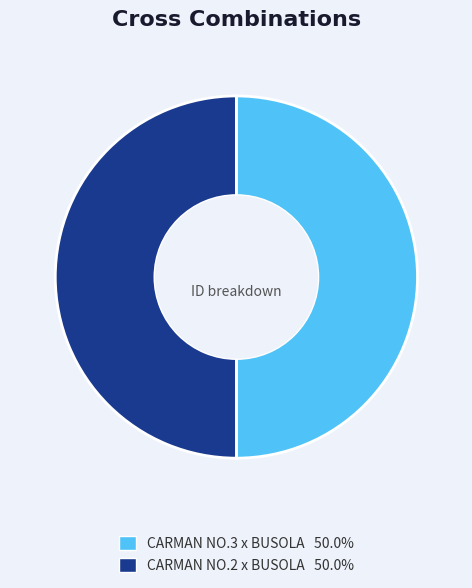

Approximately how many times larger is the value at CARMAN NO.3 x BUSOLA compared to CARMAN NO.2 x BUSOLA?

1.0